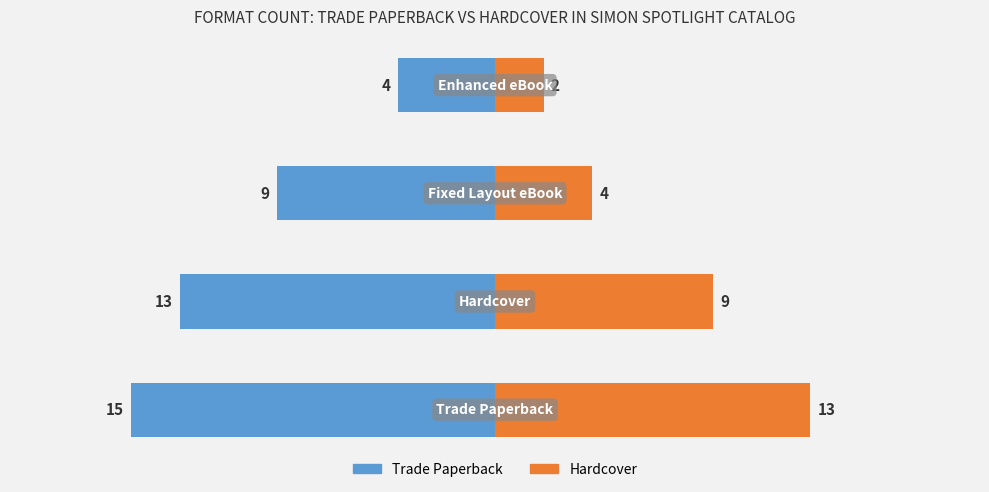

What is the lowest value of the Trade Paperback series?

-15